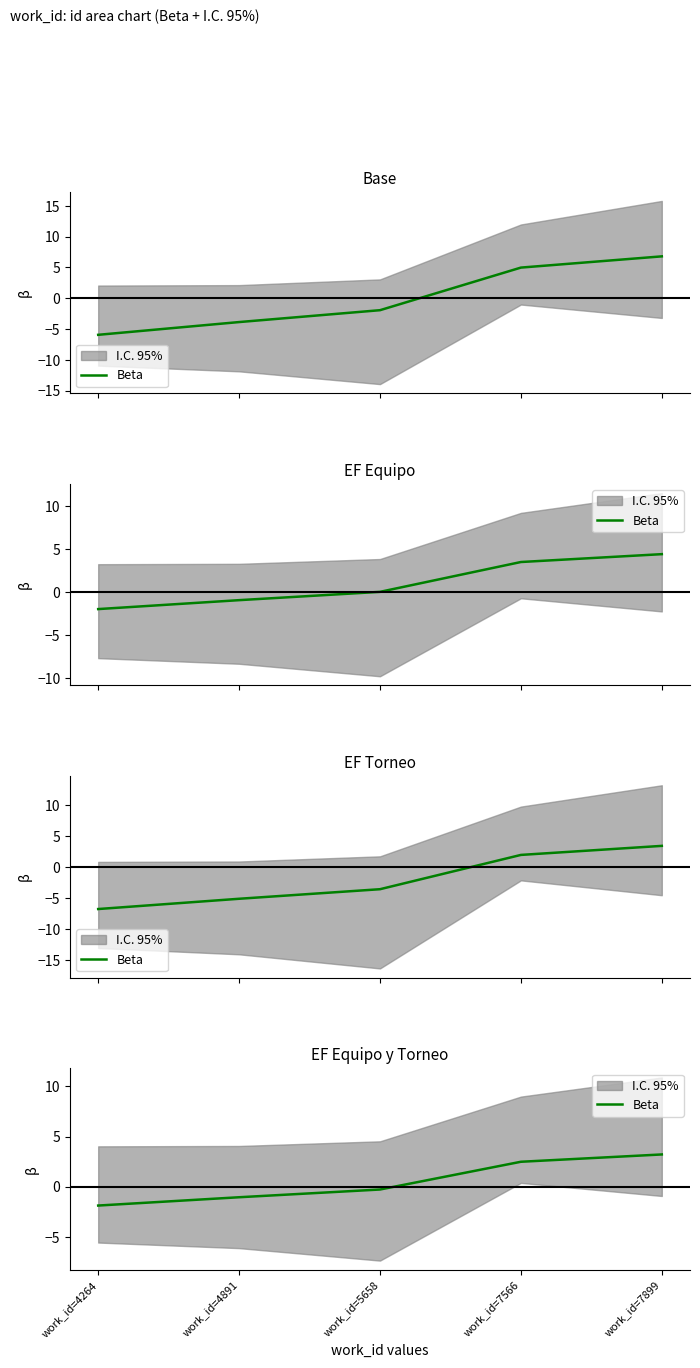

How many data points are above 0?

2